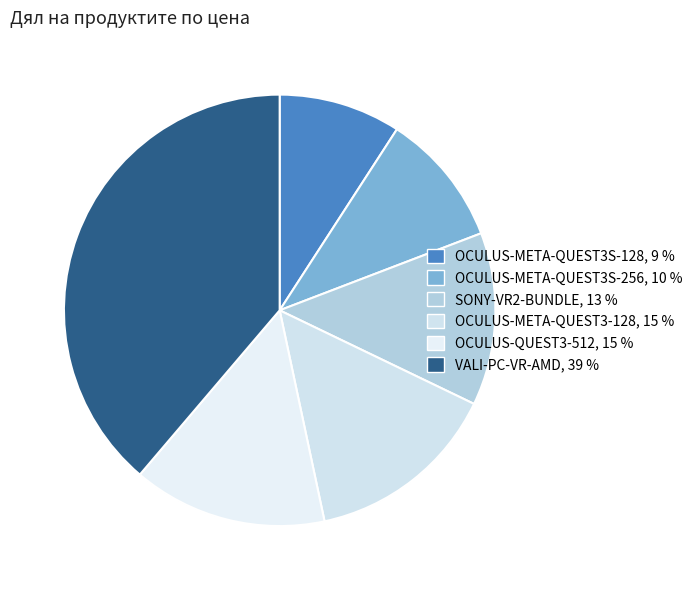

Count the number of slices in the pie.

6